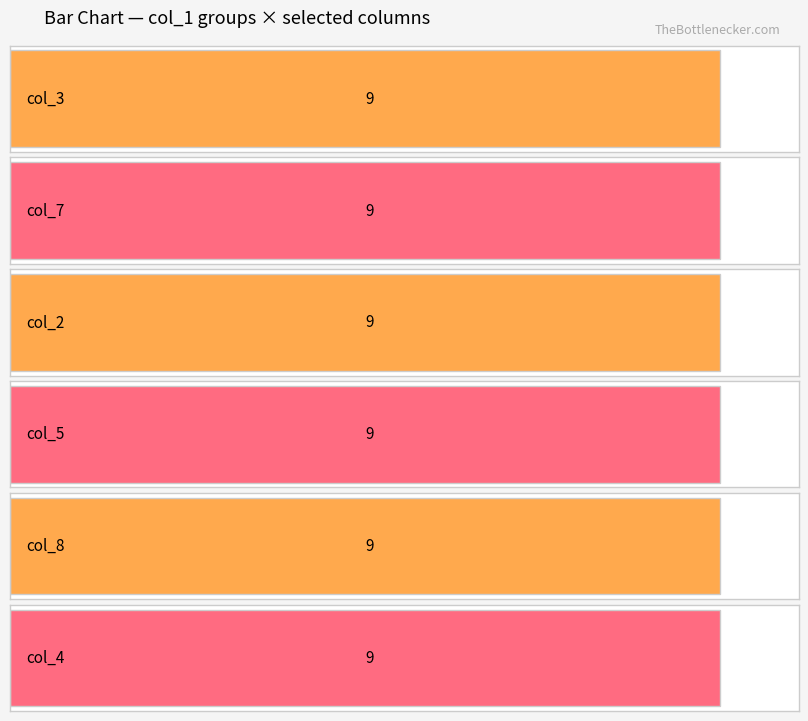

At which label is col_4 closest to 5?

8